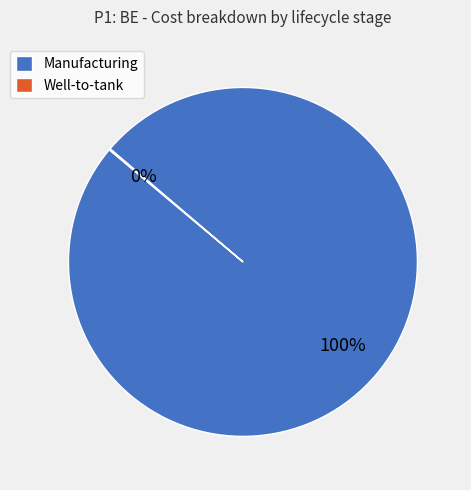

Which category has the biggest portion of the pie?

Manufacturing